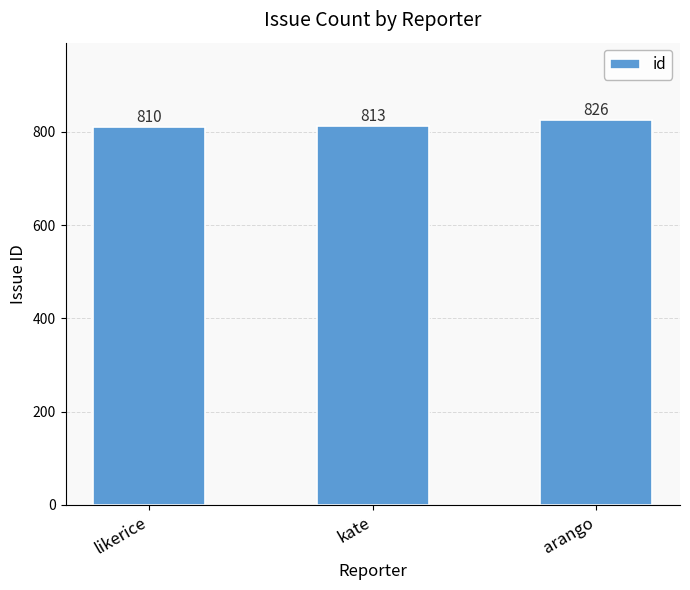

What is the smallest value displayed?

810